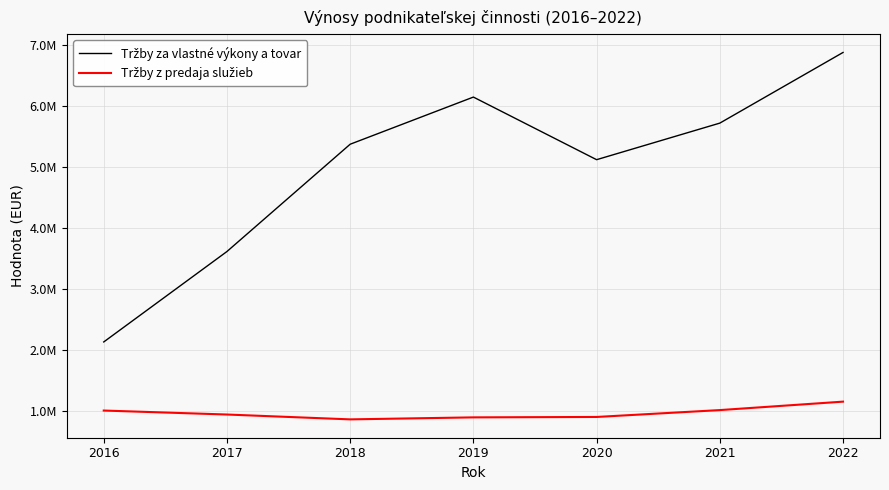

Is this an area chart (filled region under the line)?

No